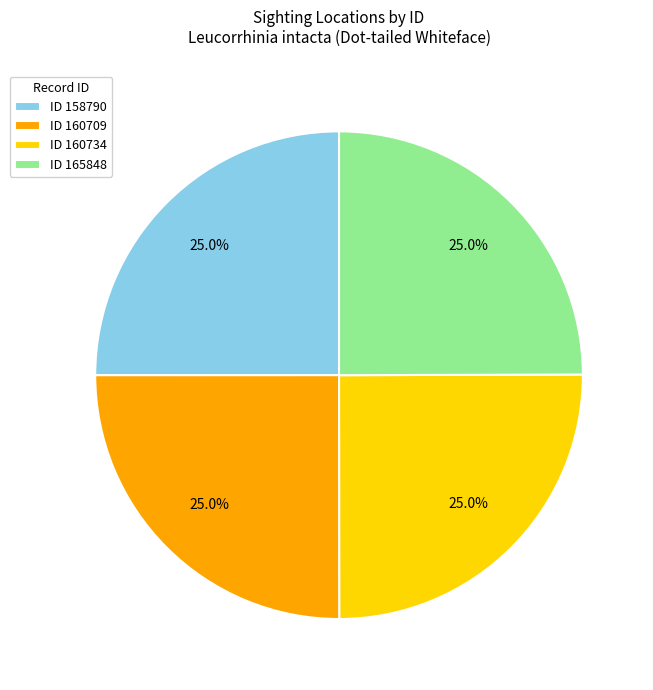

Approximately how many times larger is the value at ID 158790 compared to ID 165848?

1.0